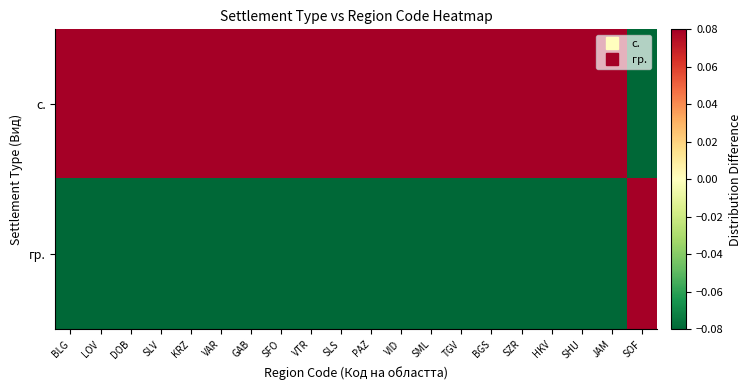

What is the minimum value shown in the chart?

-0.5